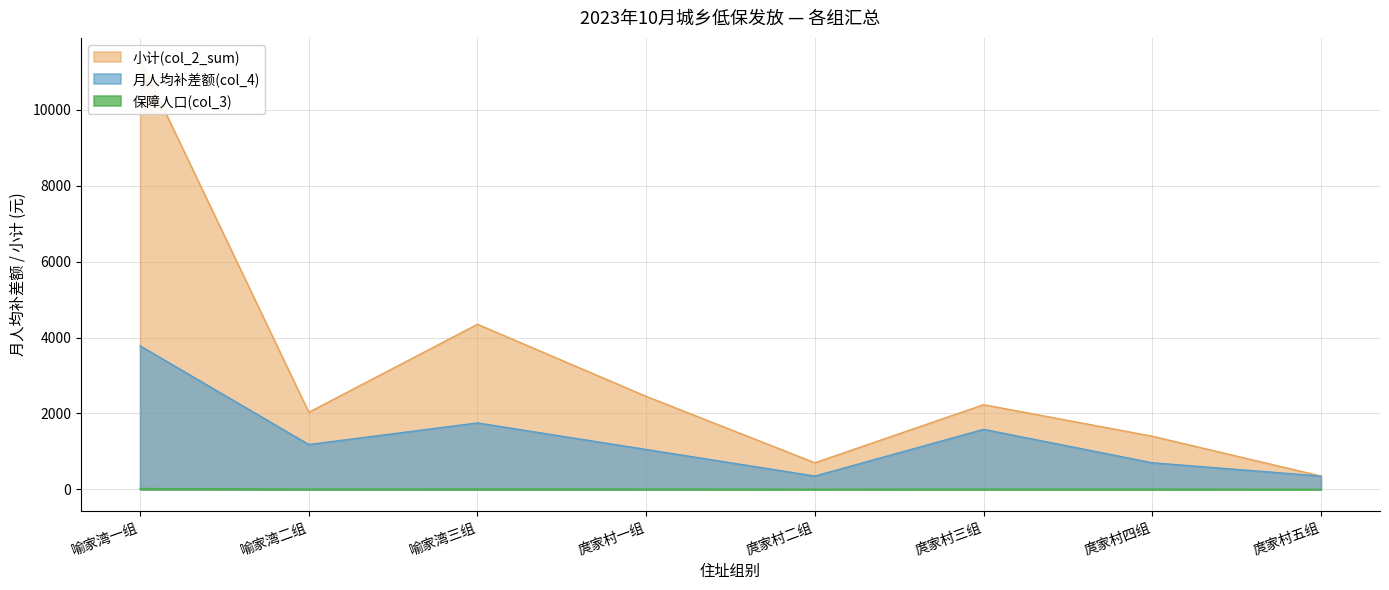

At which label does 保障人口(col_3) first exceed 5?

喻家湾一组